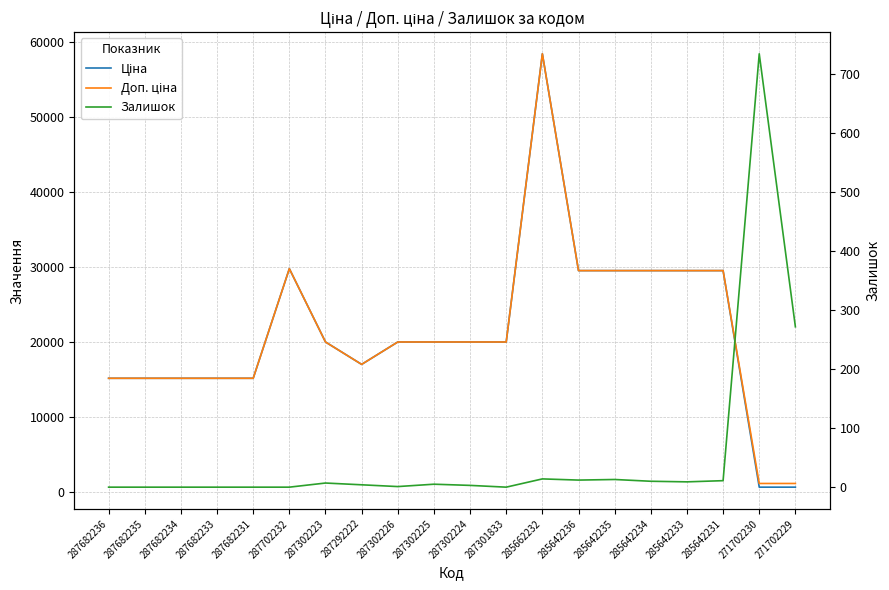

What is the approximate value of Доп. ціна at 285642233?

29491.5